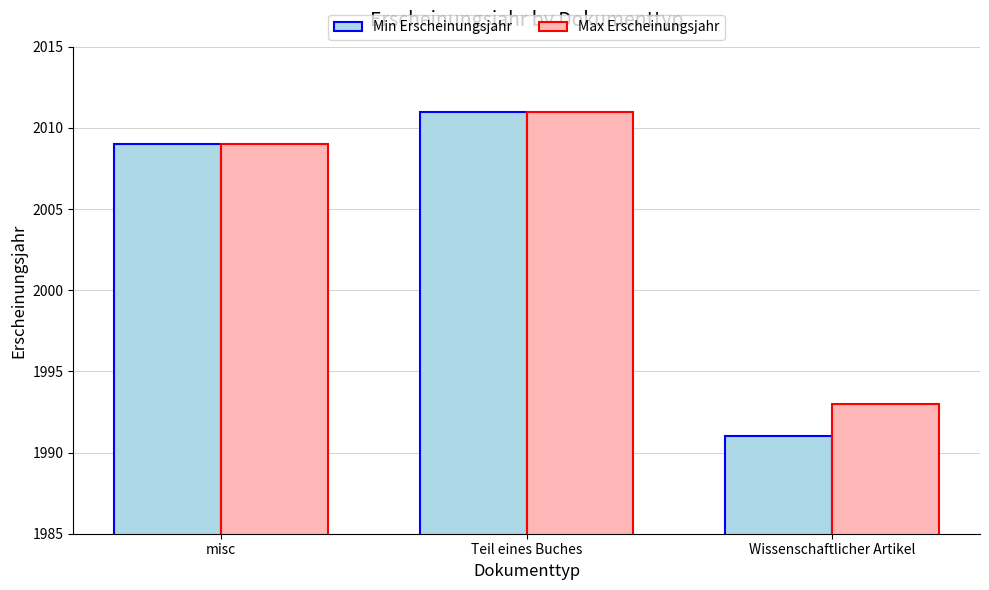

How many categories are shown in the chart?

3